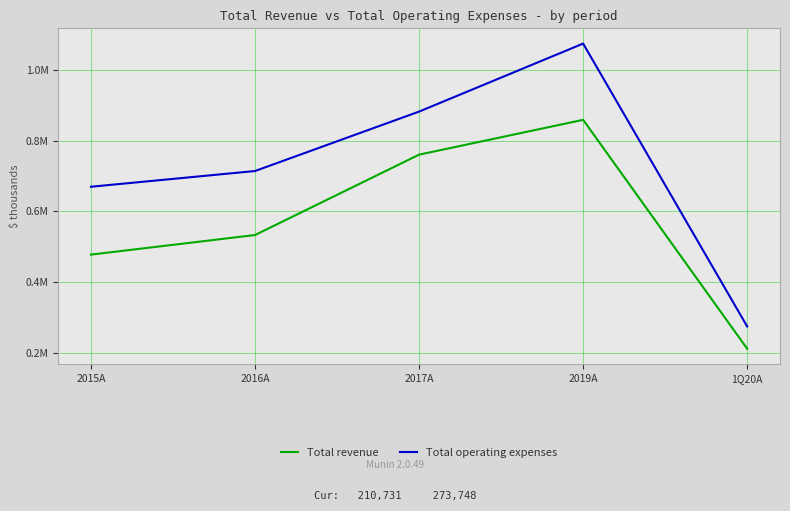

True or false: Total revenue and Total operating expenses cross at least once.

False